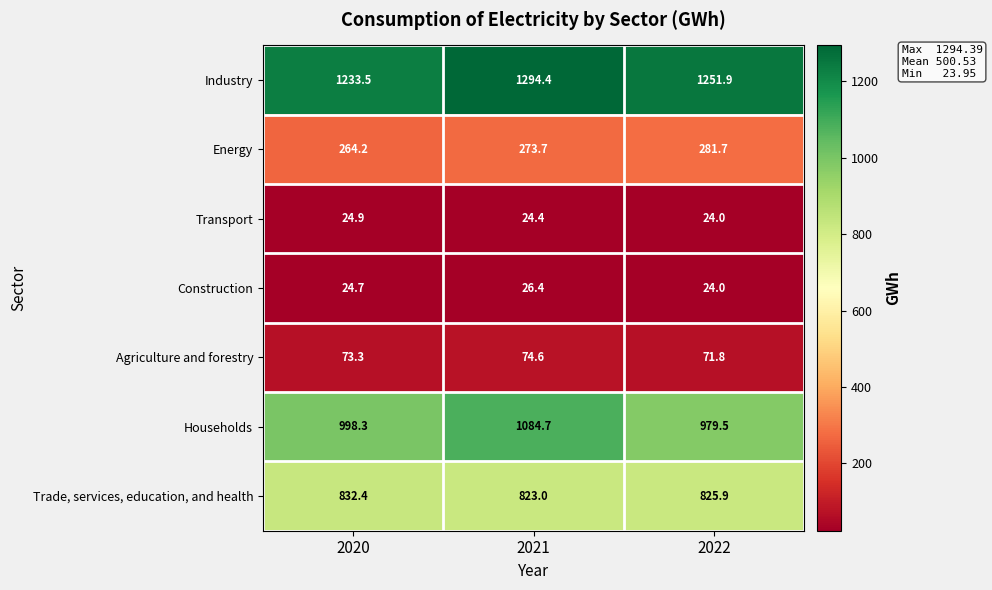

Is it true that Industry equals 1251.9 at 2022?

True